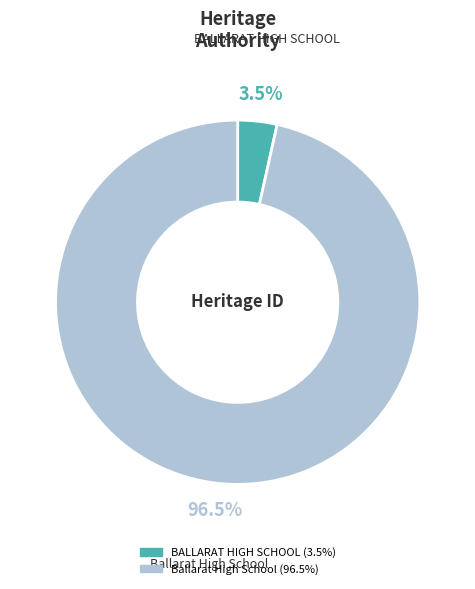

Which category accounts for the majority?

Ballarat High School